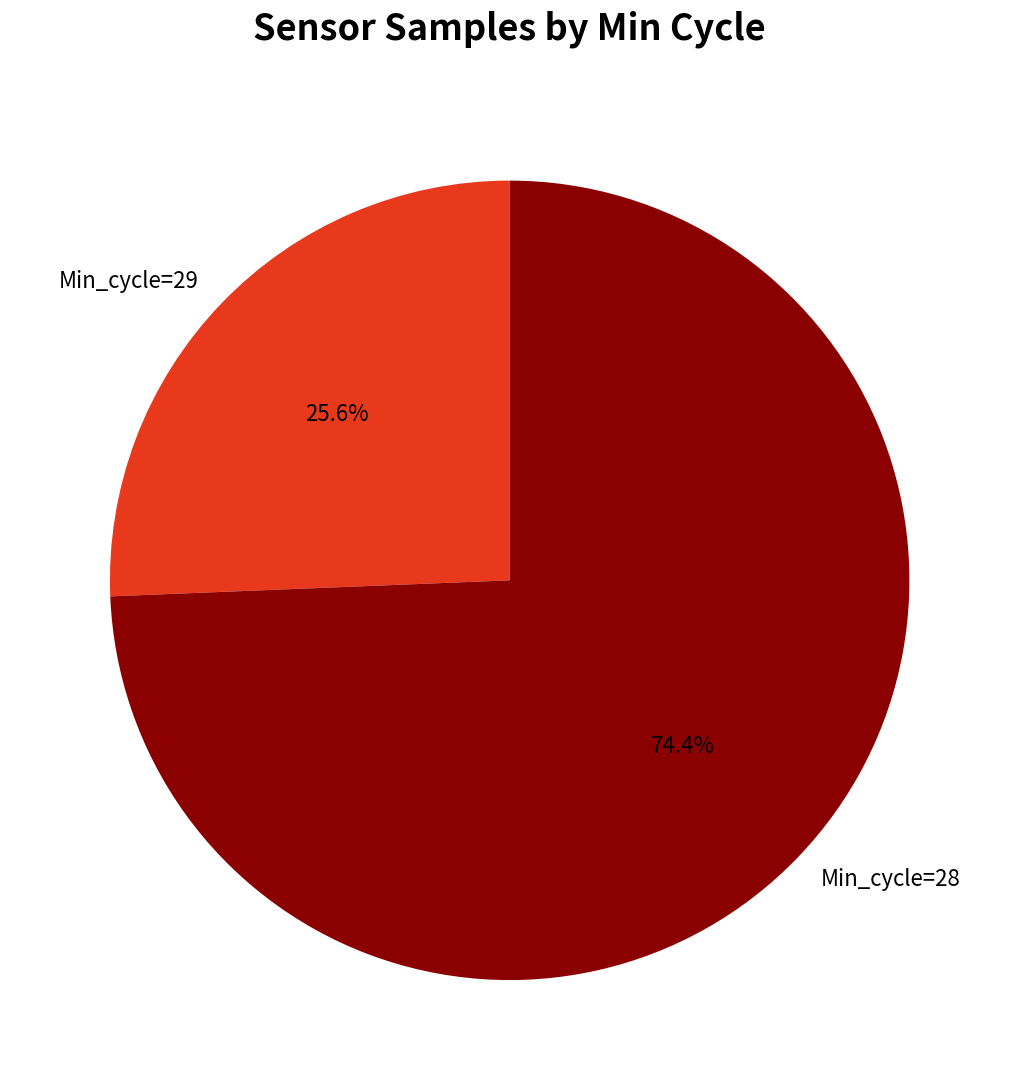

To the nearest percent, what is the average slice percentage?

50%